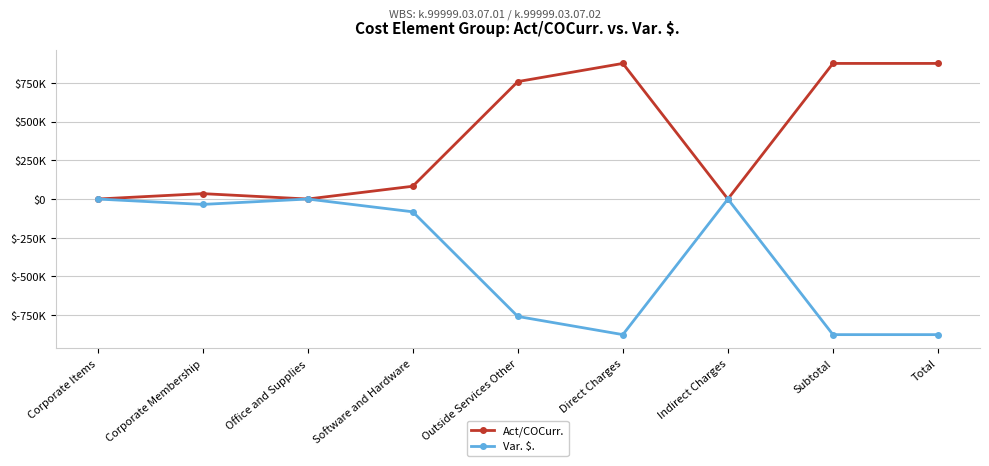

What is the minimum value for Var. $.?

-876514.0